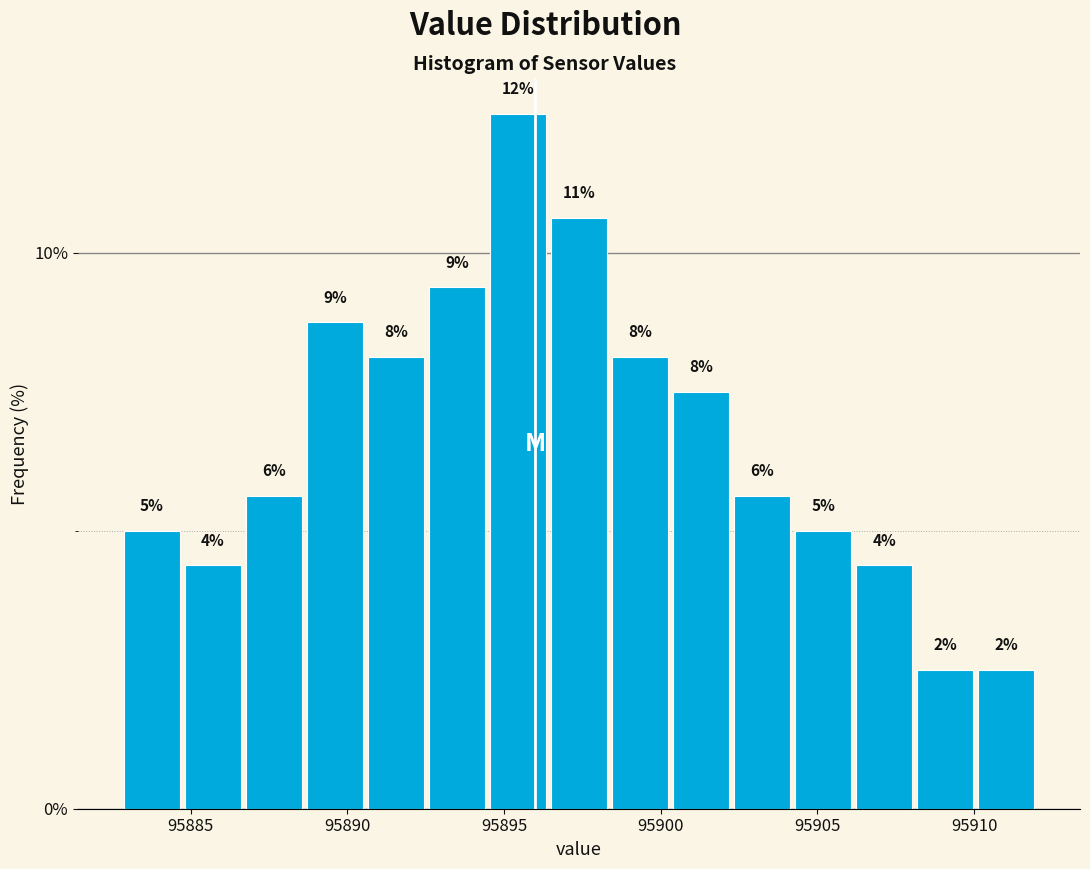

Read against the x-axis, roughly where is the centre of the tallest bar?

95895.5